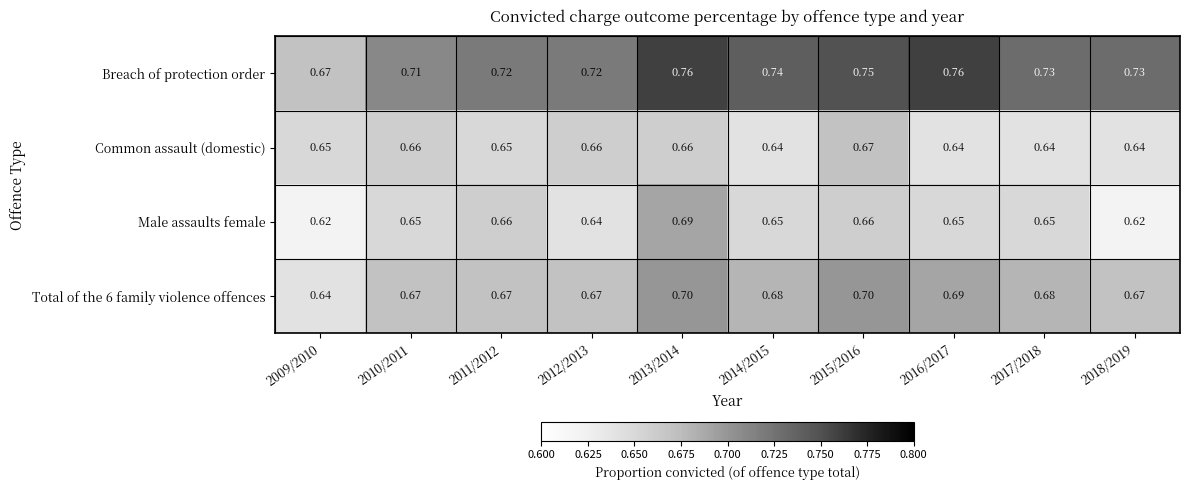

Which series has the widest spread of values?

Breach of protection order